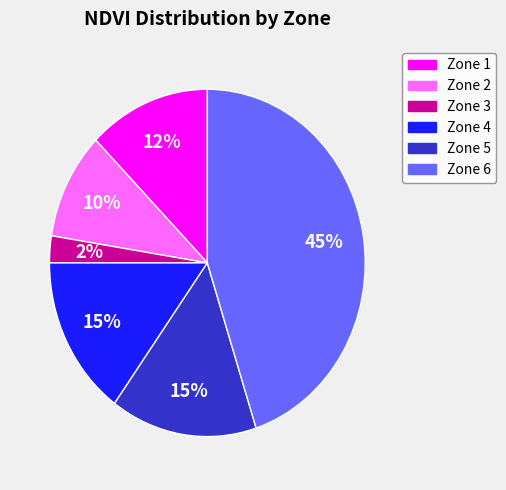

Which category has the biggest portion of the pie?

Zone 6